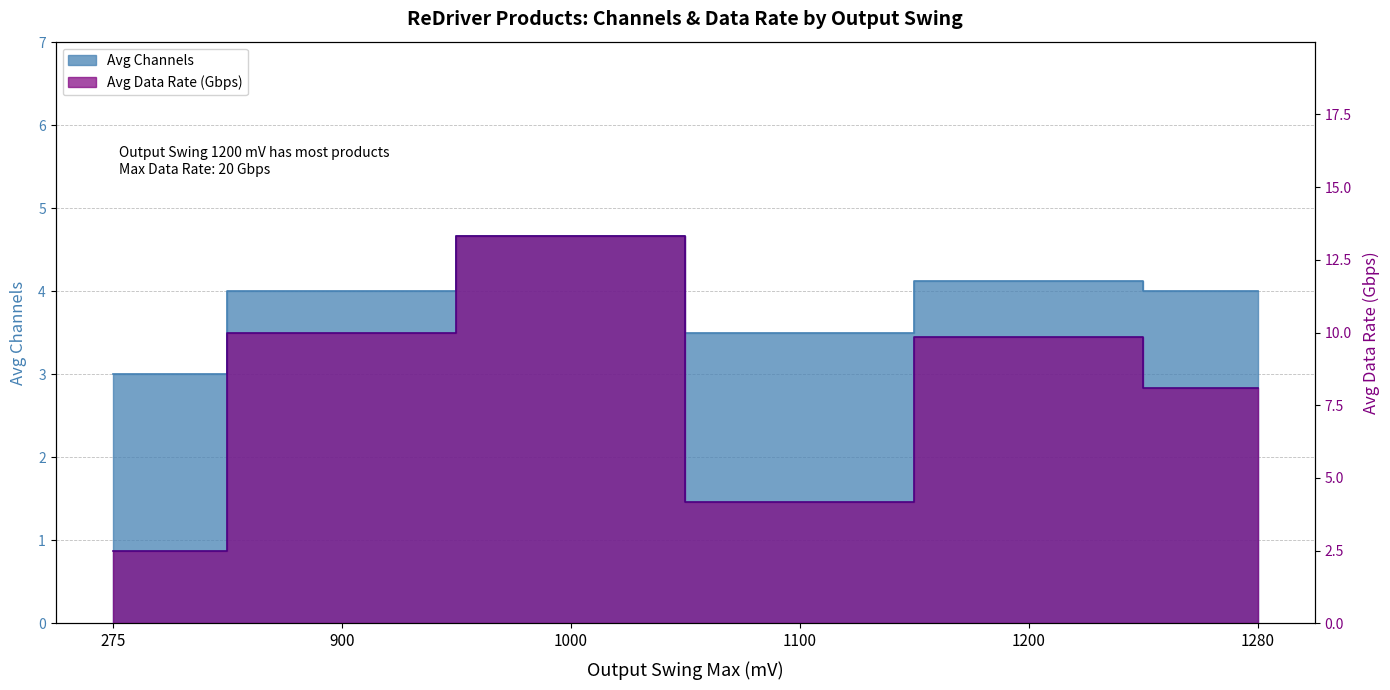

Reading left to right, what are all the values shown in this chart?

Avg Channels: 3.0	4.0	4.7	3.5	4.1	4.0
Avg Data Rate (Gbps): 2.5	10.0	13.3	4.2	9.8	8.1